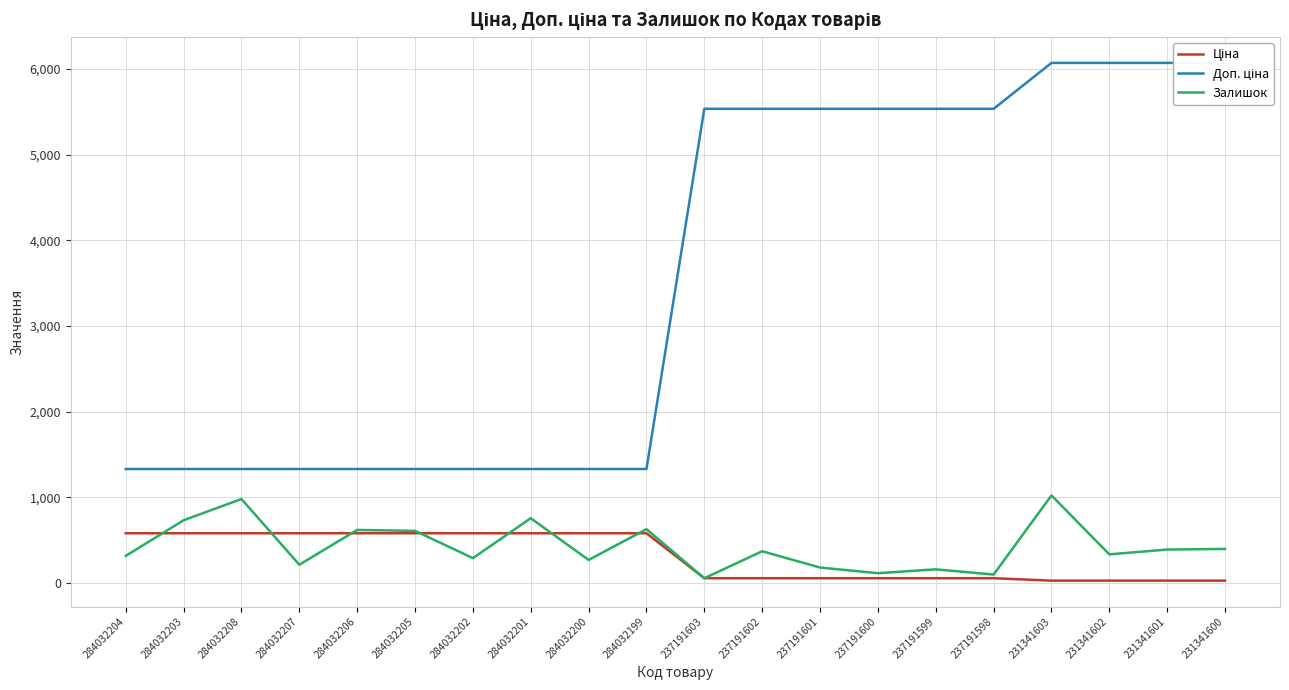

List the labels in order of Доп. ціна value, largest first.

231341603, 231341602, 231341601, 231341600, 237191603, 237191602, 237191601, 237191600, 237191599, 237191598, 284032204, 284032203, 284032208, 284032207, 284032206, 284032205, 284032202, 284032201, 284032200, 284032199